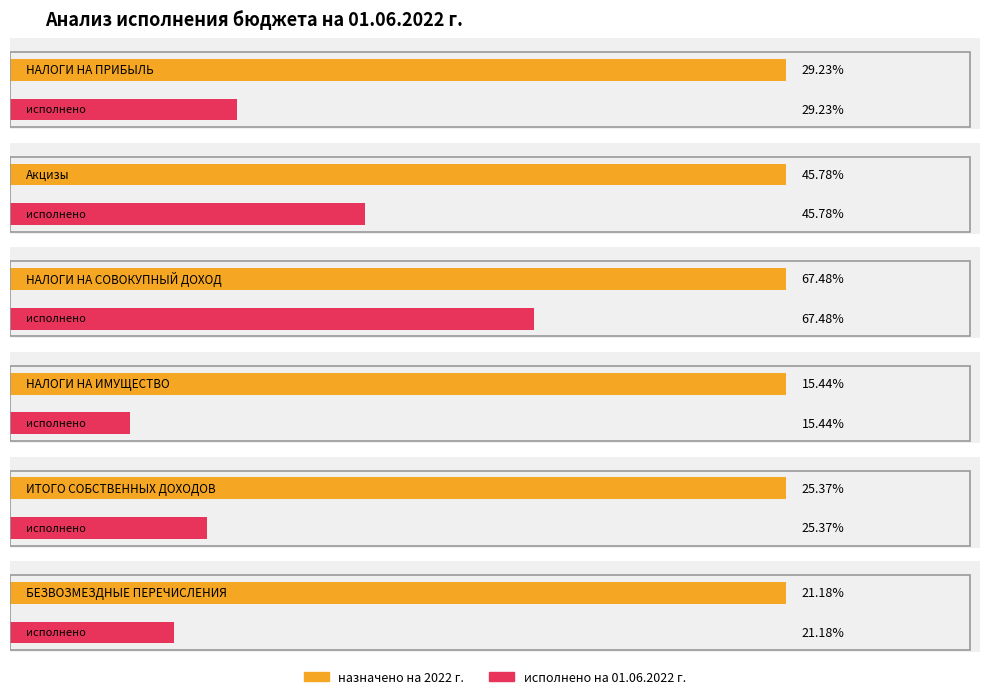

Is the value of назначено на 2022 г. at ИТОГО СОБСТВЕННЫХ ДОХОДОВ greater than the value of исполнено на 01.06.2022 г. at НАЛОГИ НА ИМУЩЕСТВО?

Yes